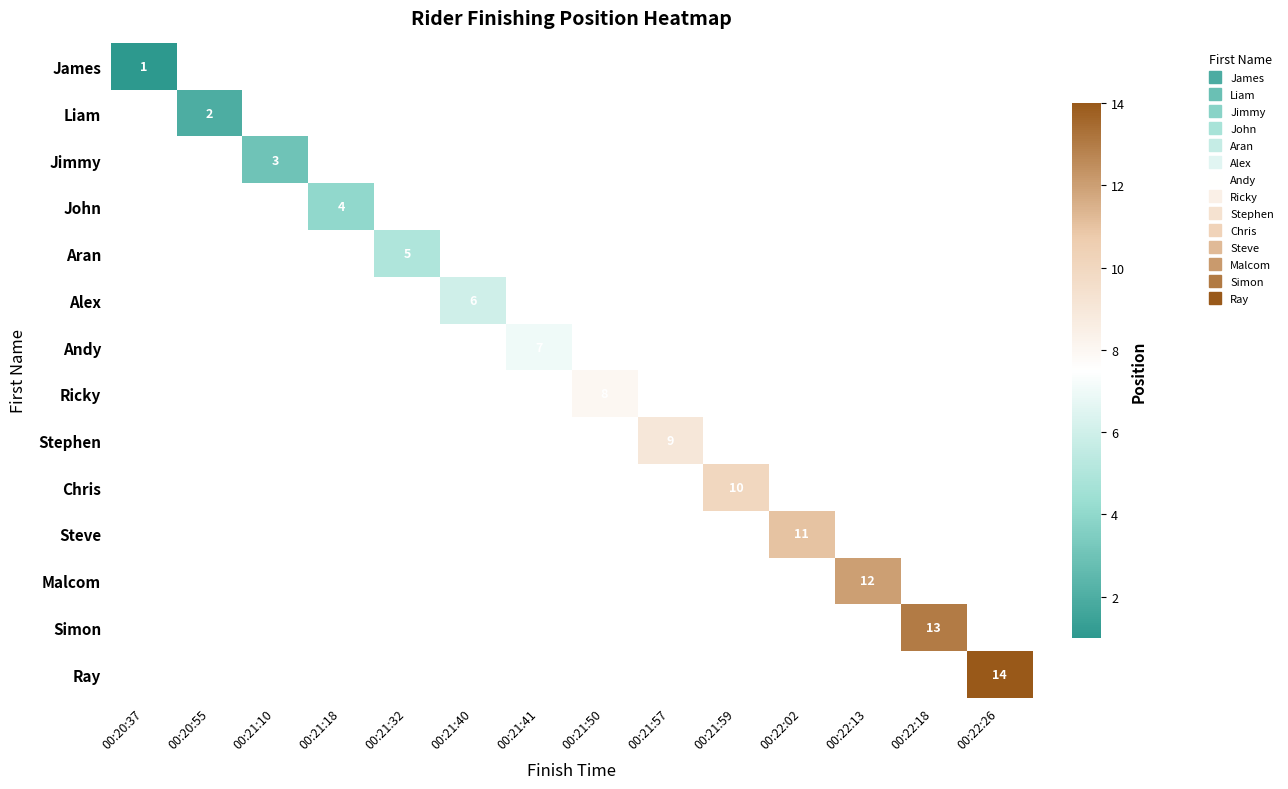

The value of Ricky at 00:21:32 is 0. True or false?

True